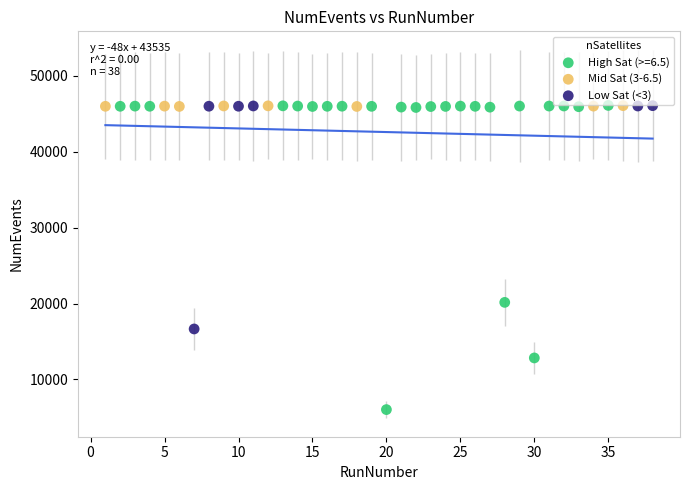

What are all the series names shown in the legend?

High Sat (>=6.5), Mid Sat (3-6.5), Low Sat (<3)